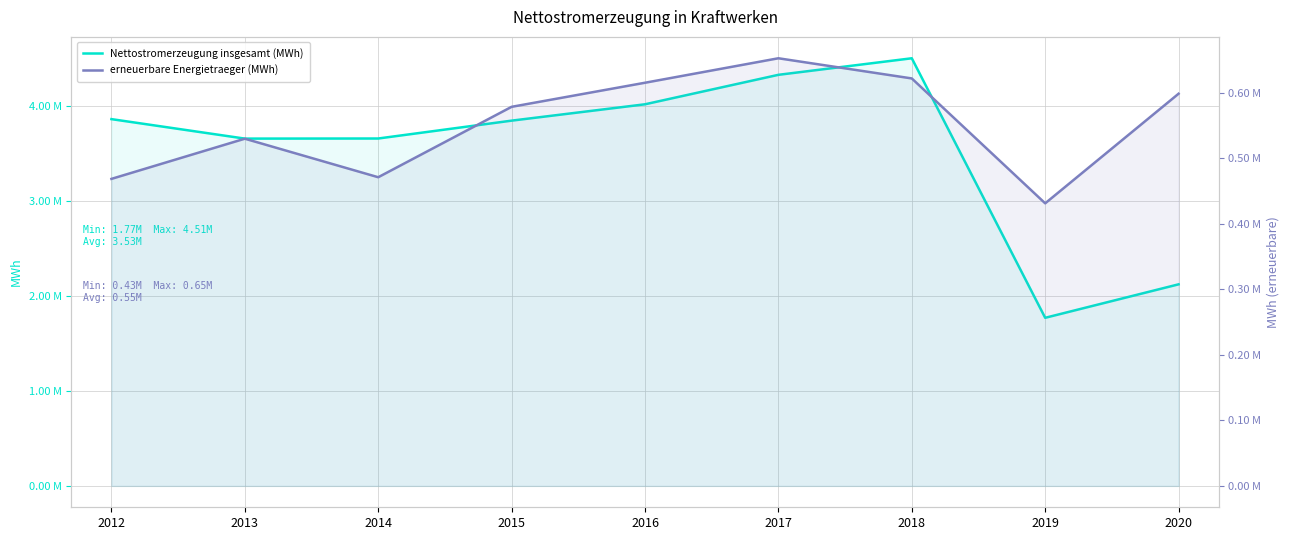

What is the value of the Nettostromerzeugung insgesamt (MWh) point at the 9th from the left?

2124391.0